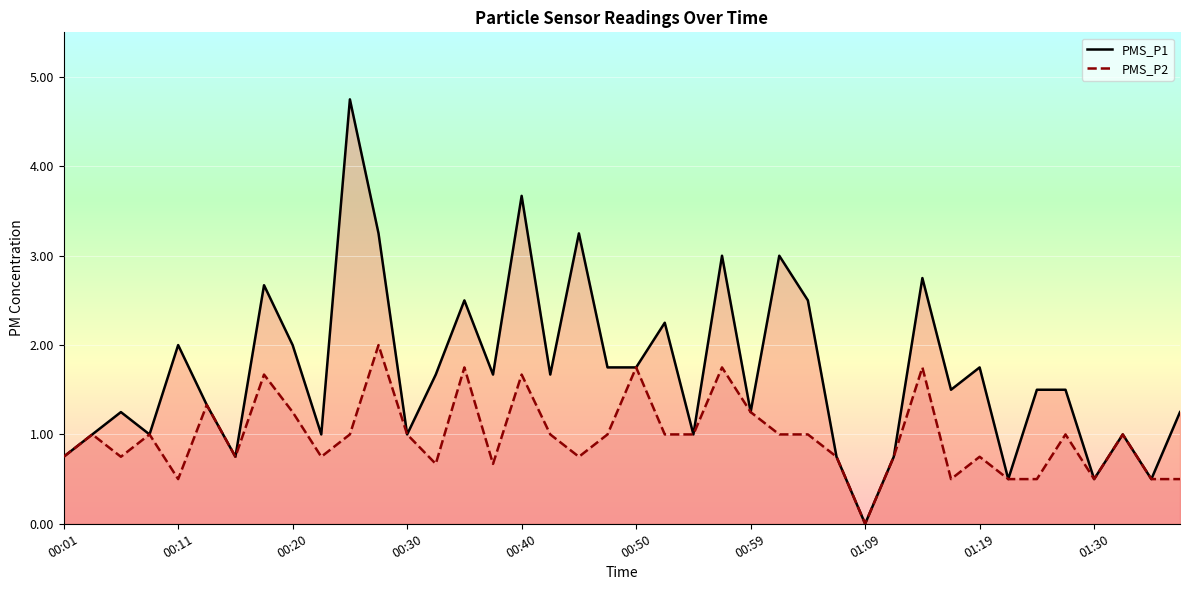

What are all the series names shown in the legend?

PMS_P1, PMS_P2